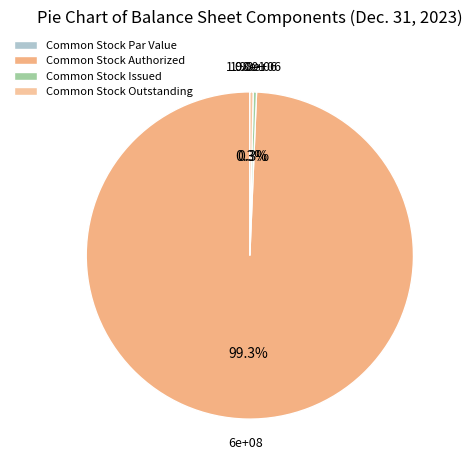

How many segments does this pie chart have?

4